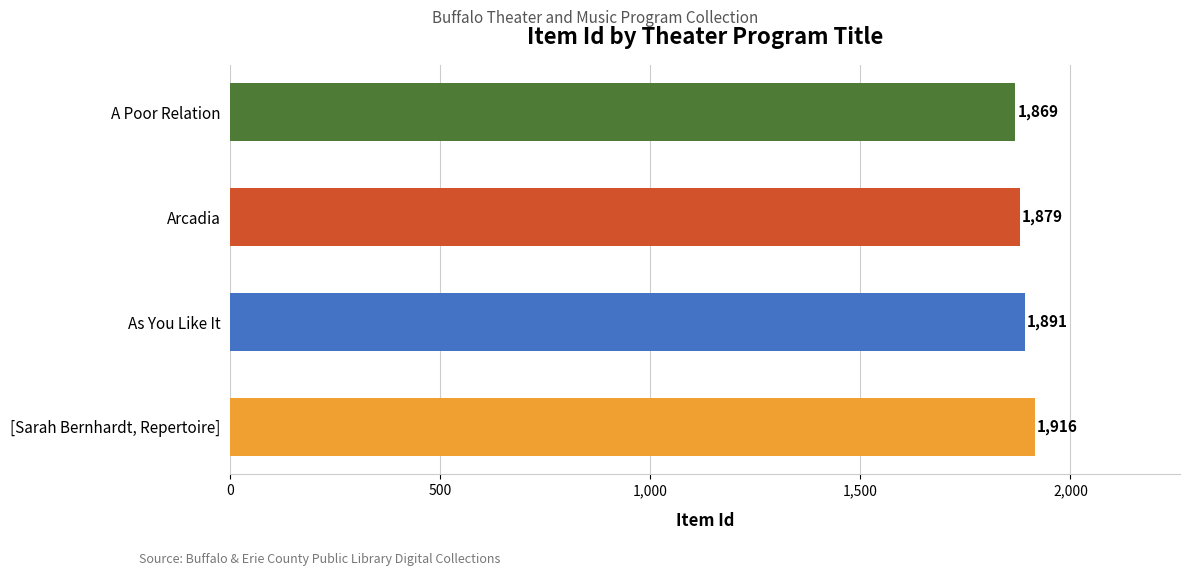

What is the sum of all values?

7555